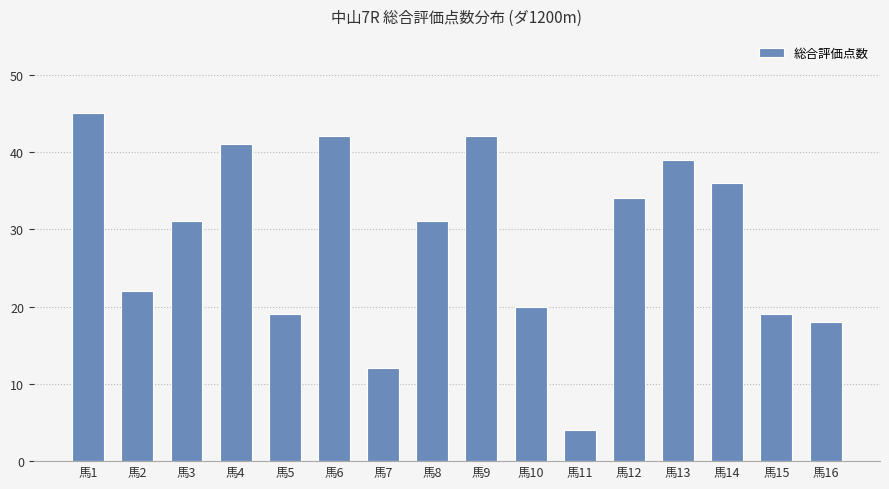

What is the value of the 9th bar from the left?

42